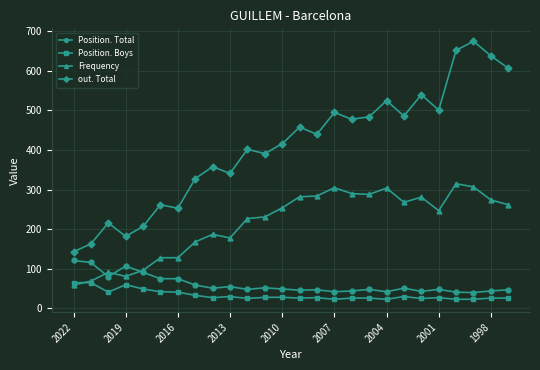

What is the value of the out. Total point at the 11th from the left?

402